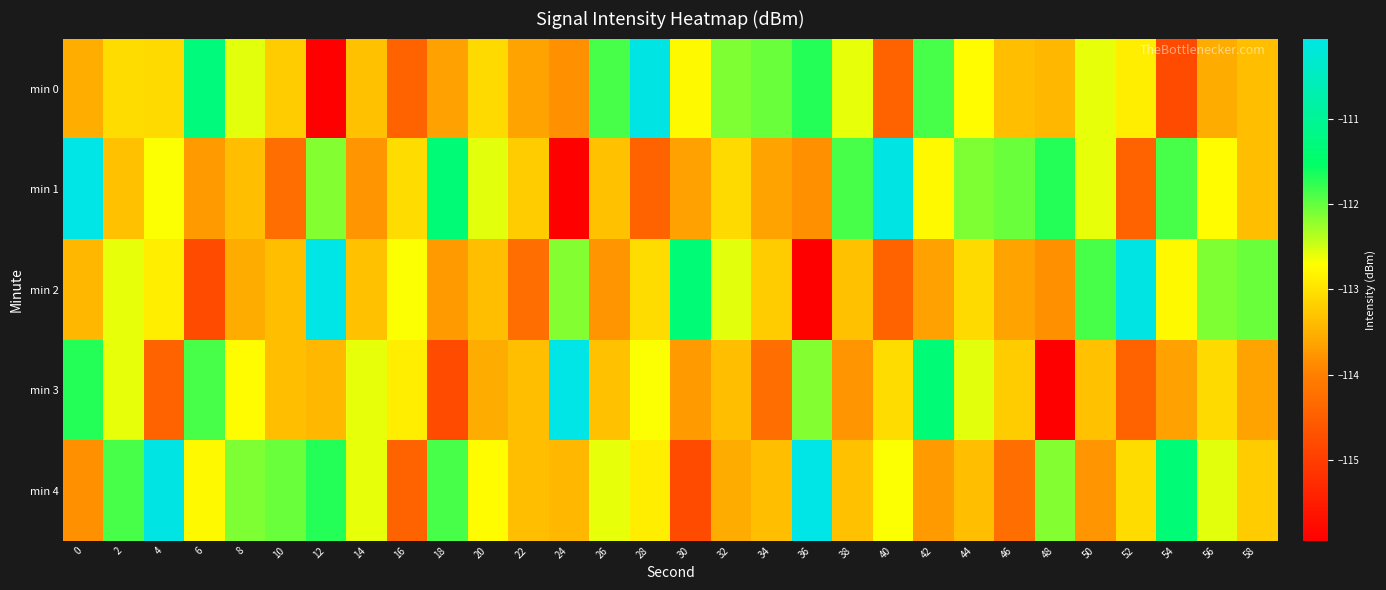

Which label corresponds to the smallest value in the chart?

12